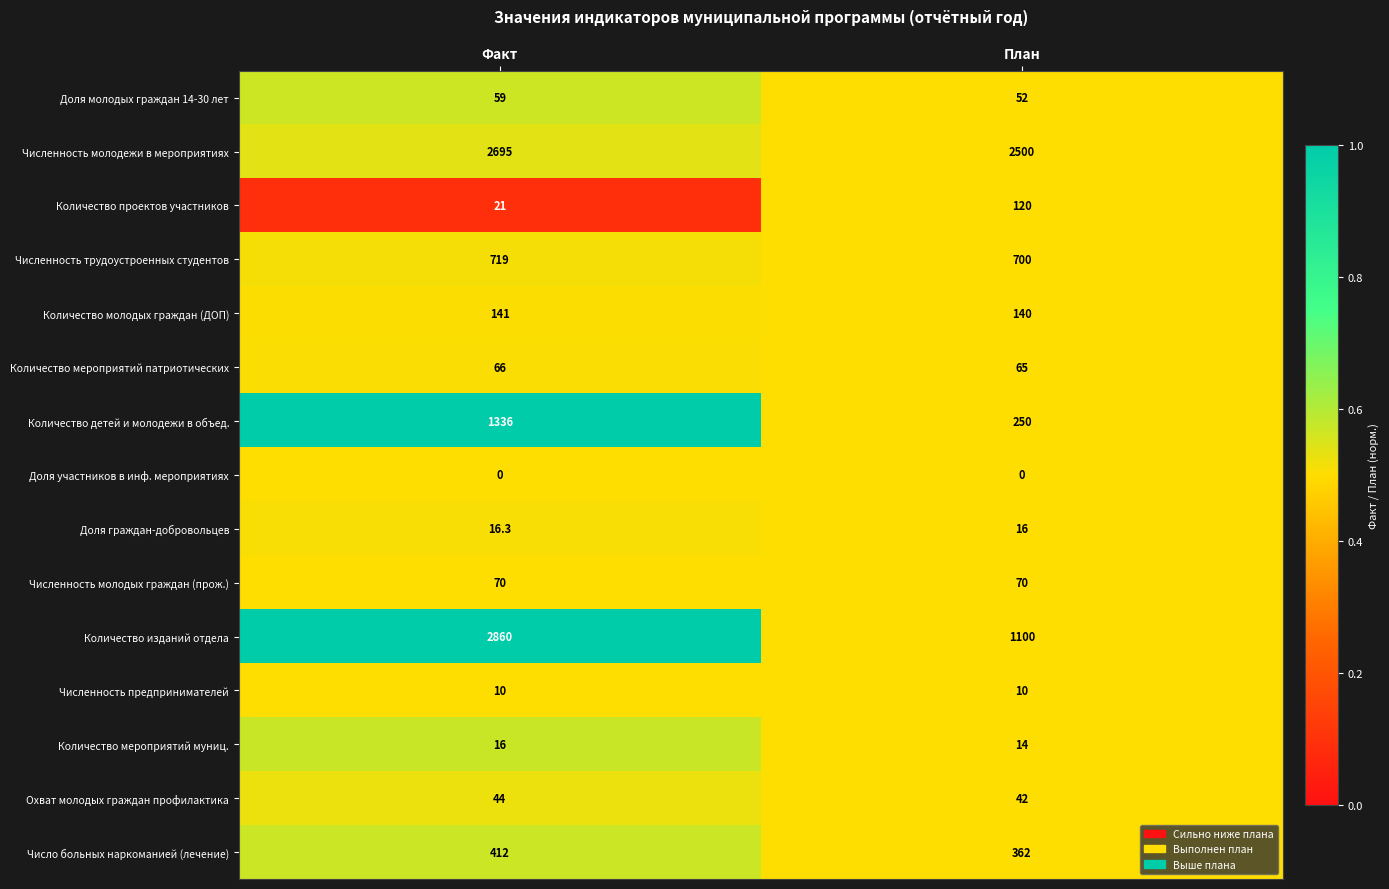

At how many categories does at least one series exceed 0?

2